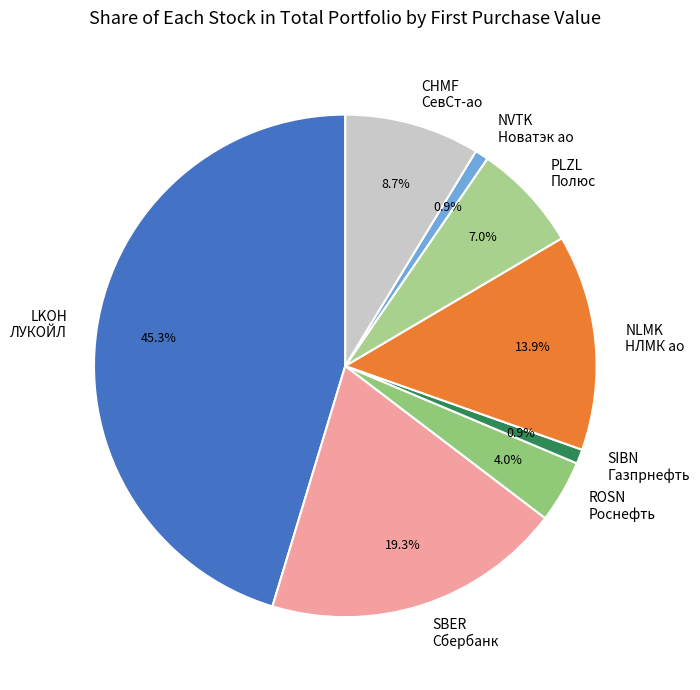

How many slices are in this pie chart?

8